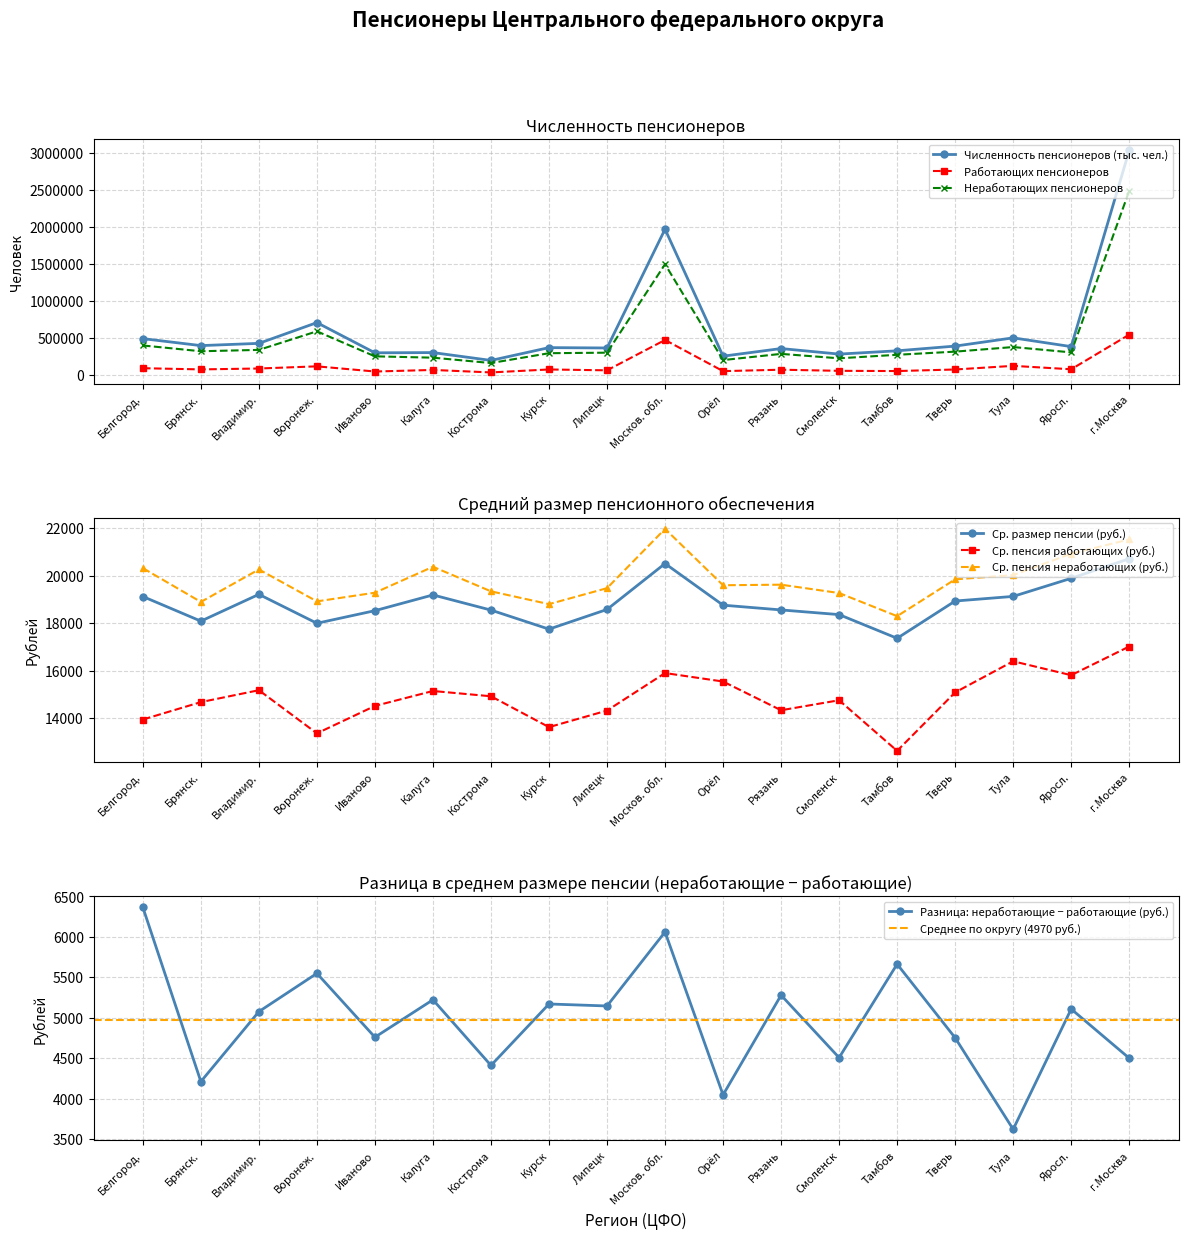

At which label is Численность пенсионеров (тыс. чел.) closest to 1618087?

Москов. обл.